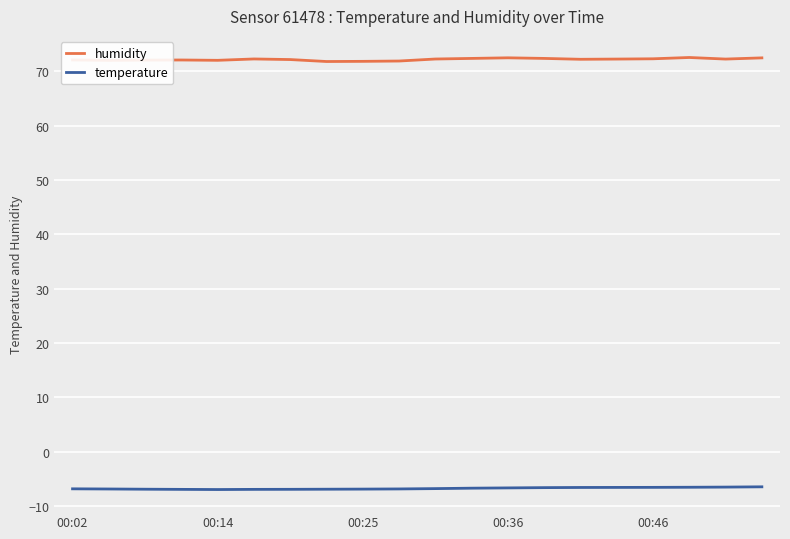

What is the maximum value shown in the chart?

72.5